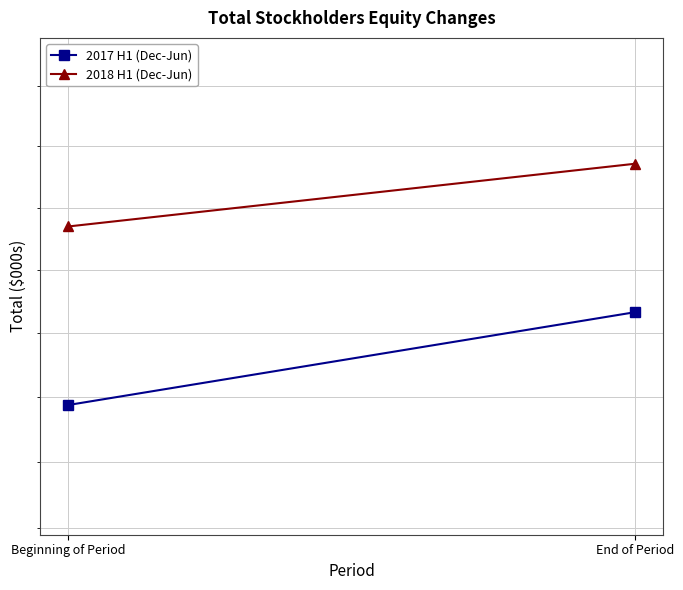

What is the sum of all 2018 H1 (Dec-Jun) values?

692060